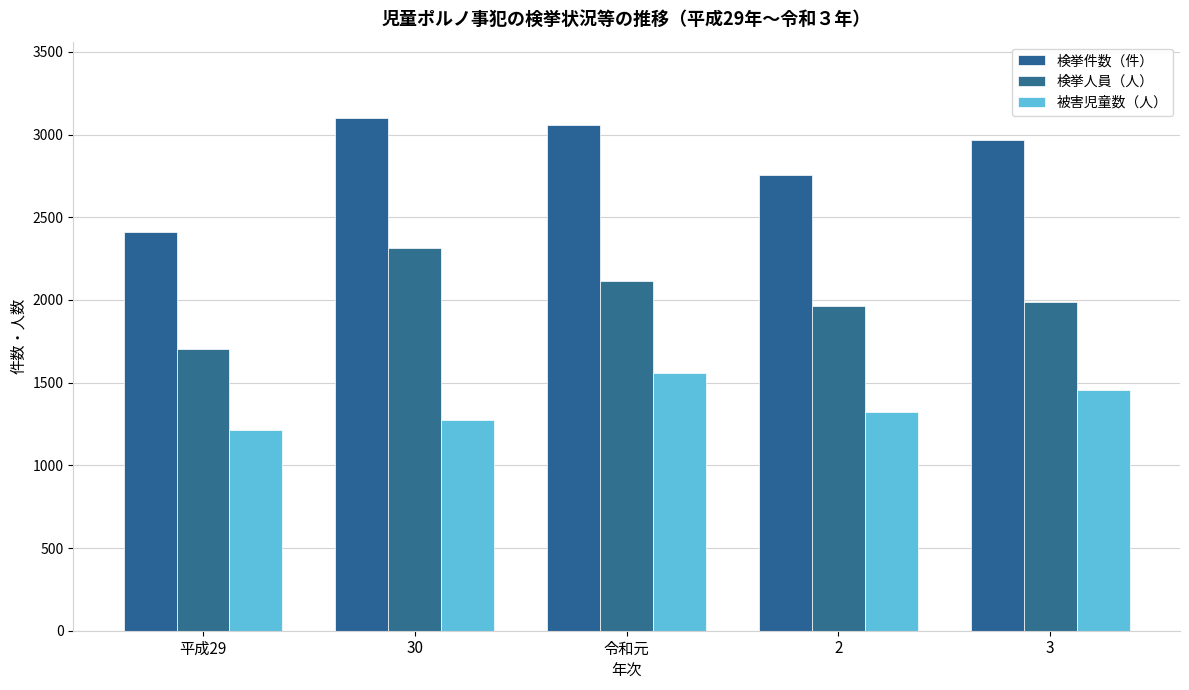

How many bars are there in total?

15